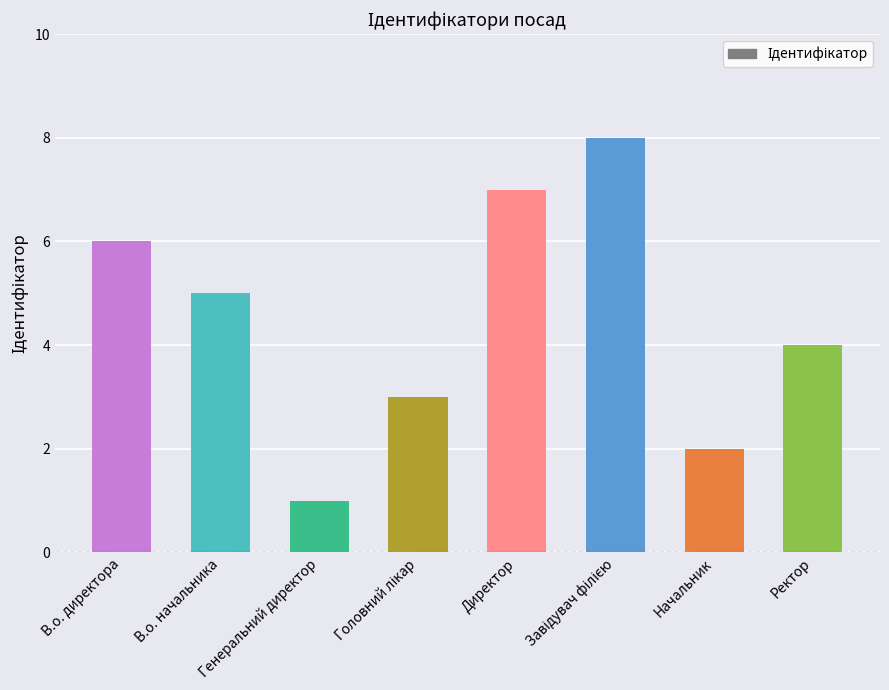

What is the smallest value displayed?

1